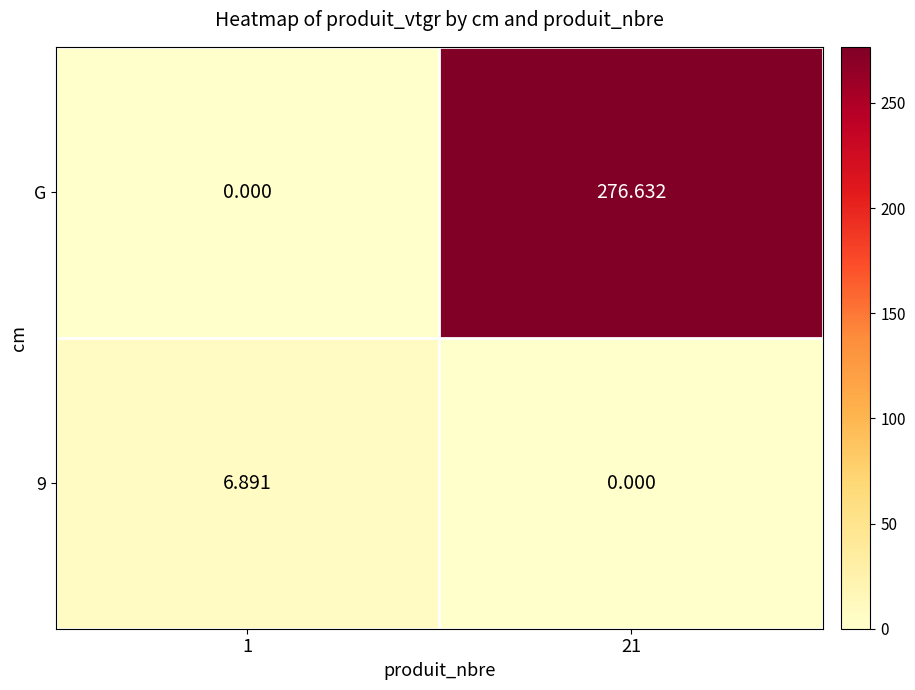

Which series has the widest spread of values?

G